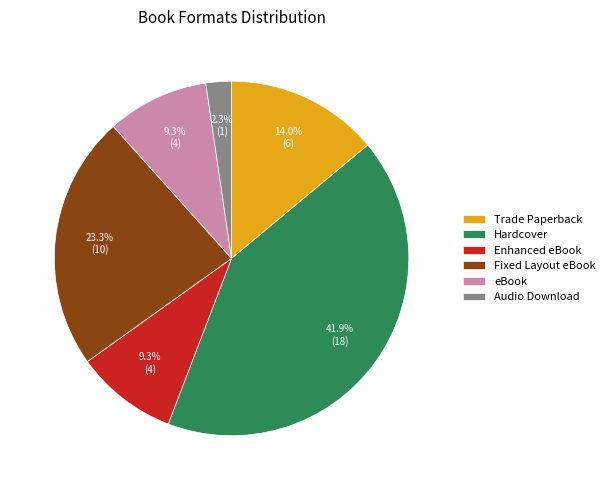

To the nearest percent, what portion does Trade Paperback represent?

14%